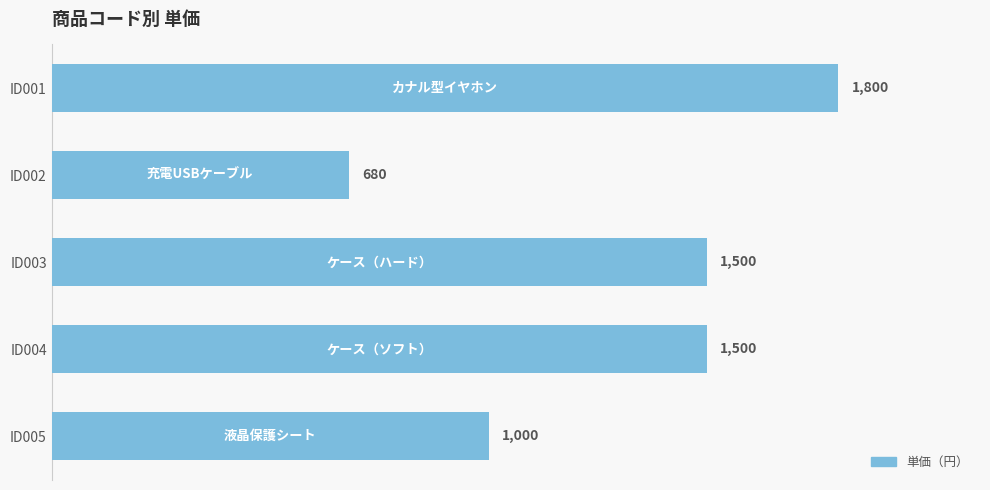

Approximately how many times larger is the value at ID005 compared to ID004?

0.7